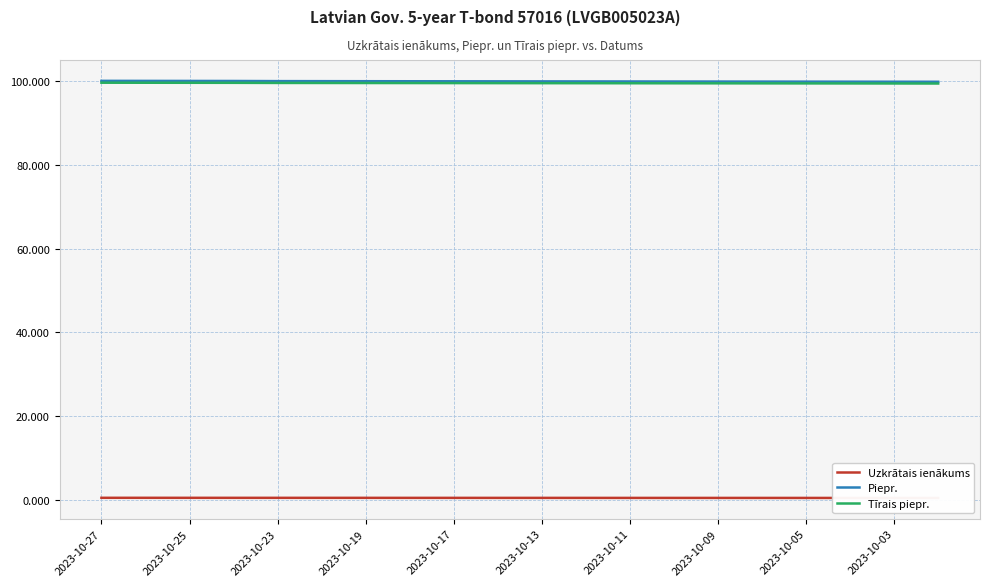

What is the highest value of the Piepr. series?

100.1